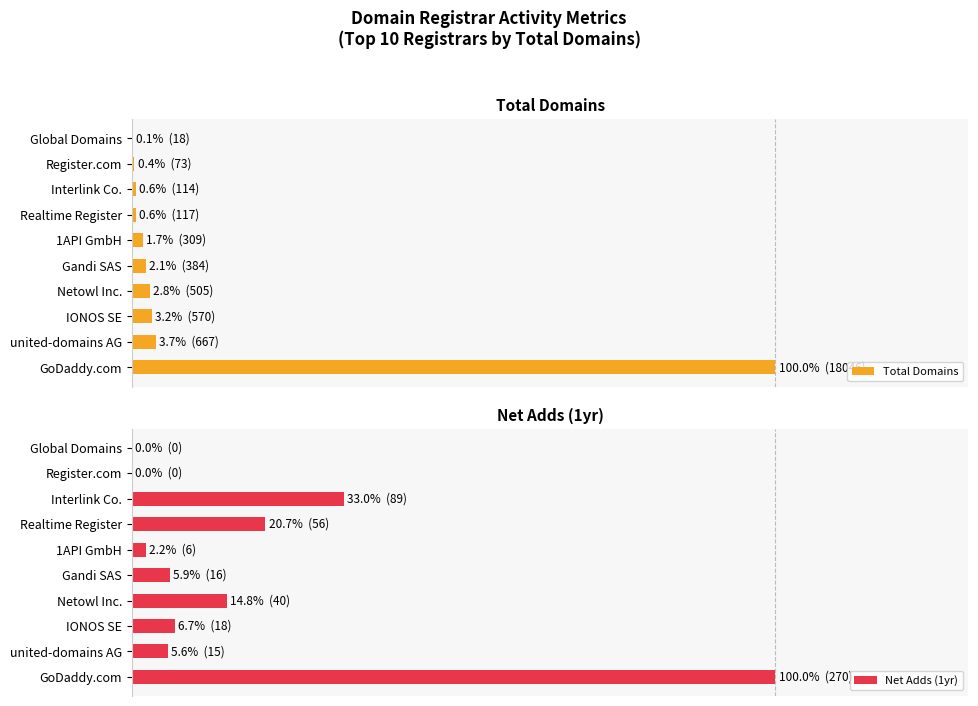

What is the difference between the highest and lowest values at Gandi SAS?

3.8